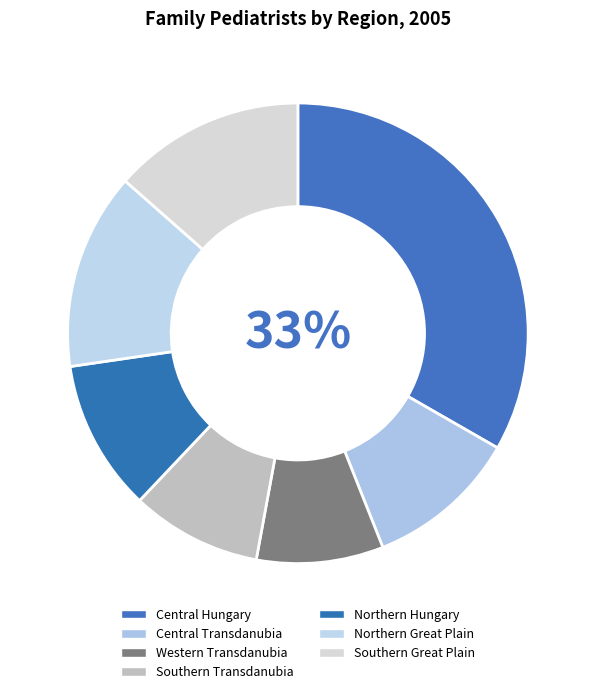

Count the number of slices in the pie.

7